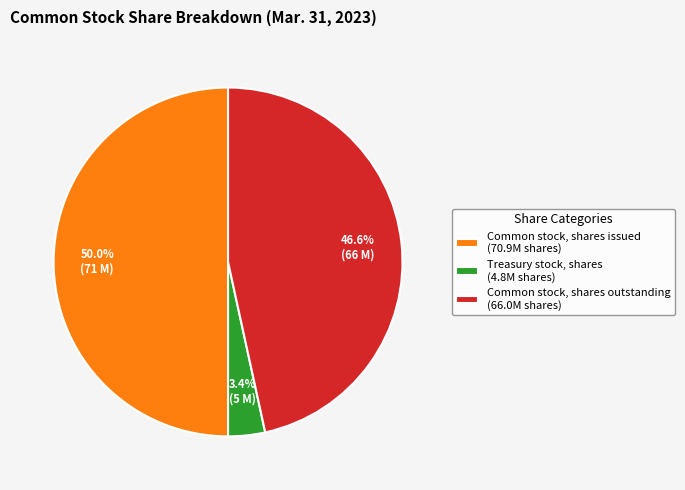

Is Common stock, shares outstanding the majority of the pie?

No